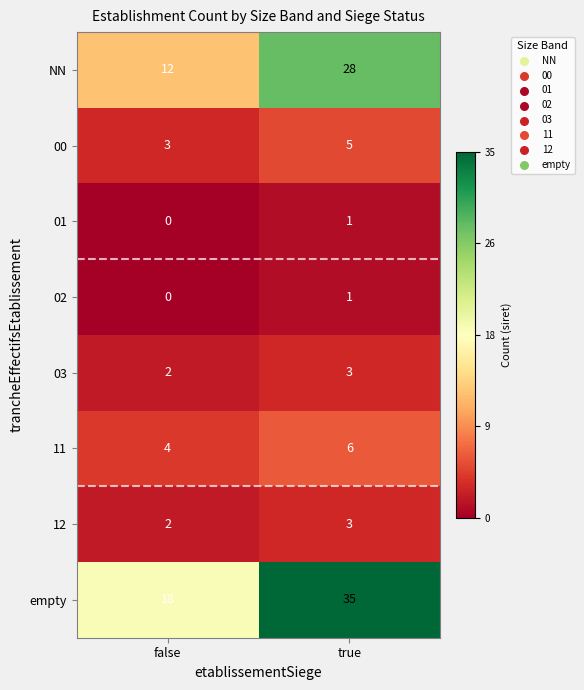

What is the average value of the 00 series?

4